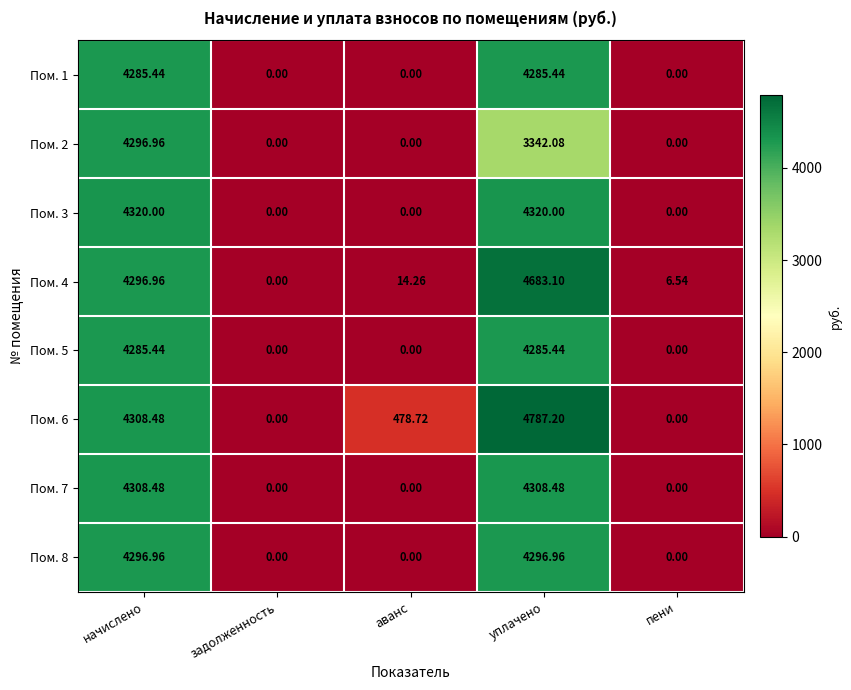

At which category does the chart reach its peak across all series?

уплачено